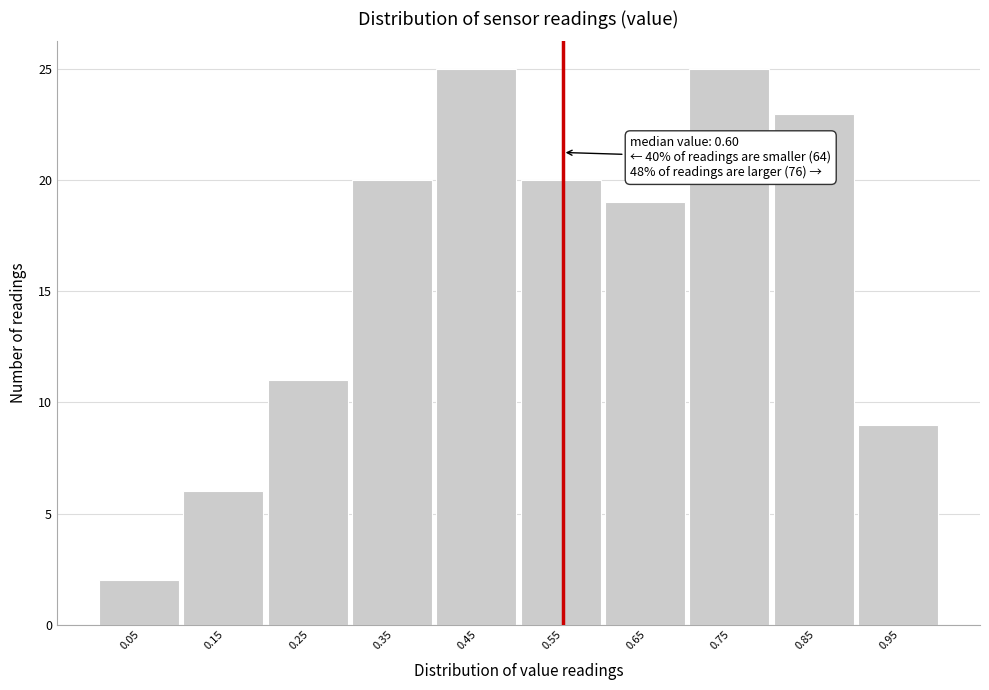

Reading left to right, extract all data points from this chart.

0.05=2	0.15=6	0.25=11	0.35=20	0.45=25	0.55=20	0.65=19	0.75=25	0.85=23	0.95=9